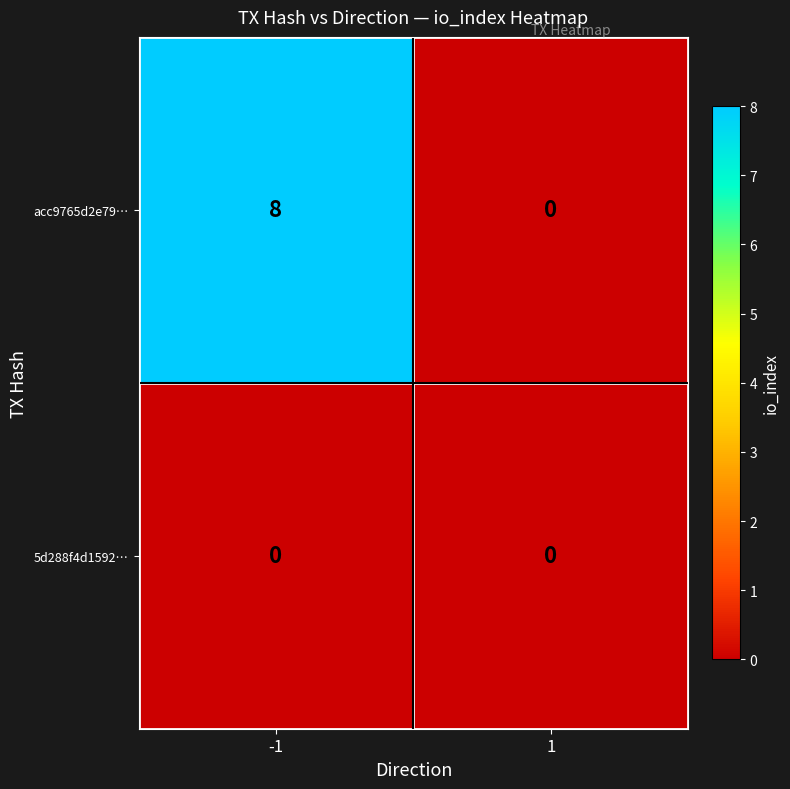

What is the sum of all acc9765d2e79… values?

8